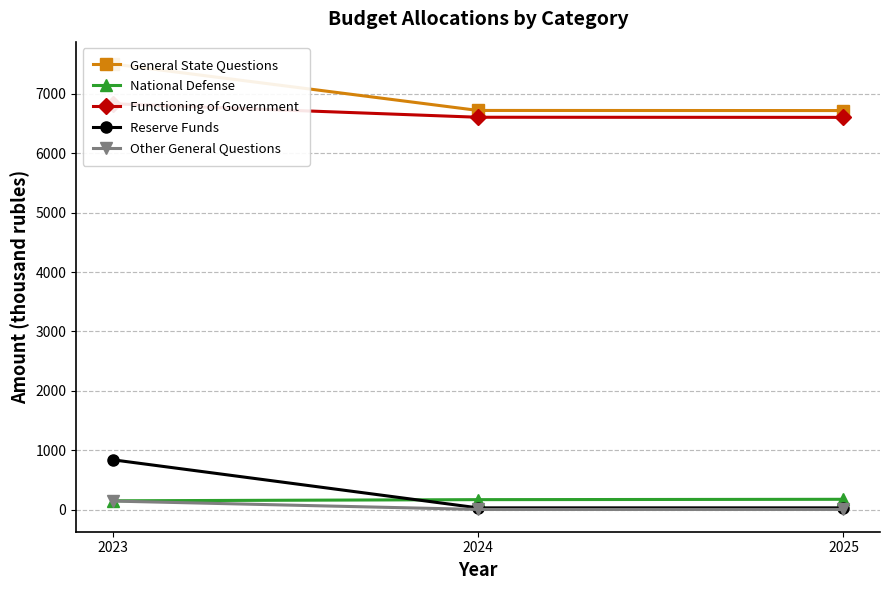

What is the difference between the maximum and second lowest values in the Functioning of Government series?

227.6